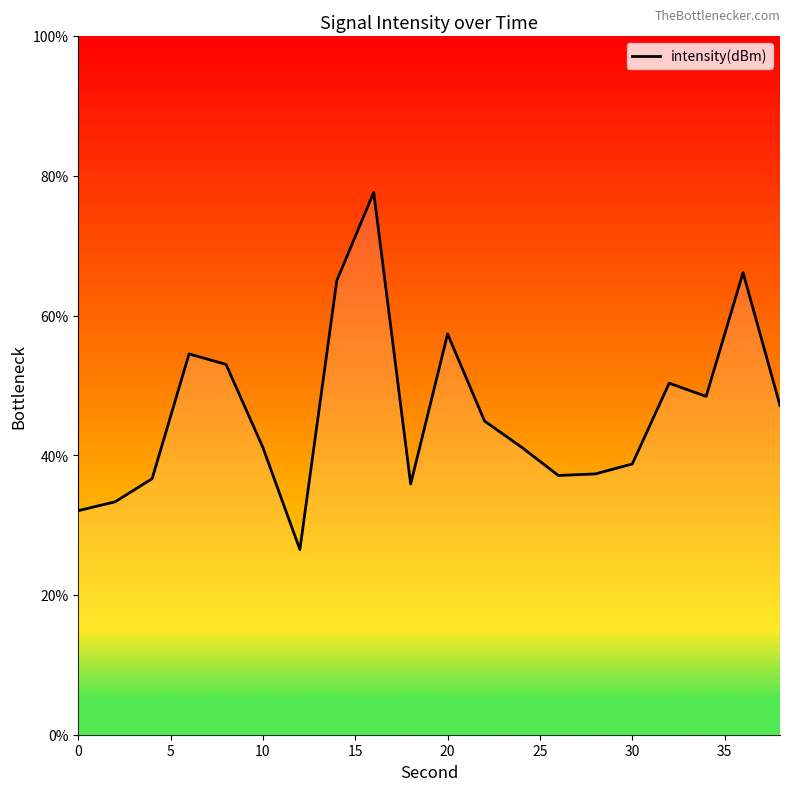

What is the difference between the second highest and minimum values?

39.7